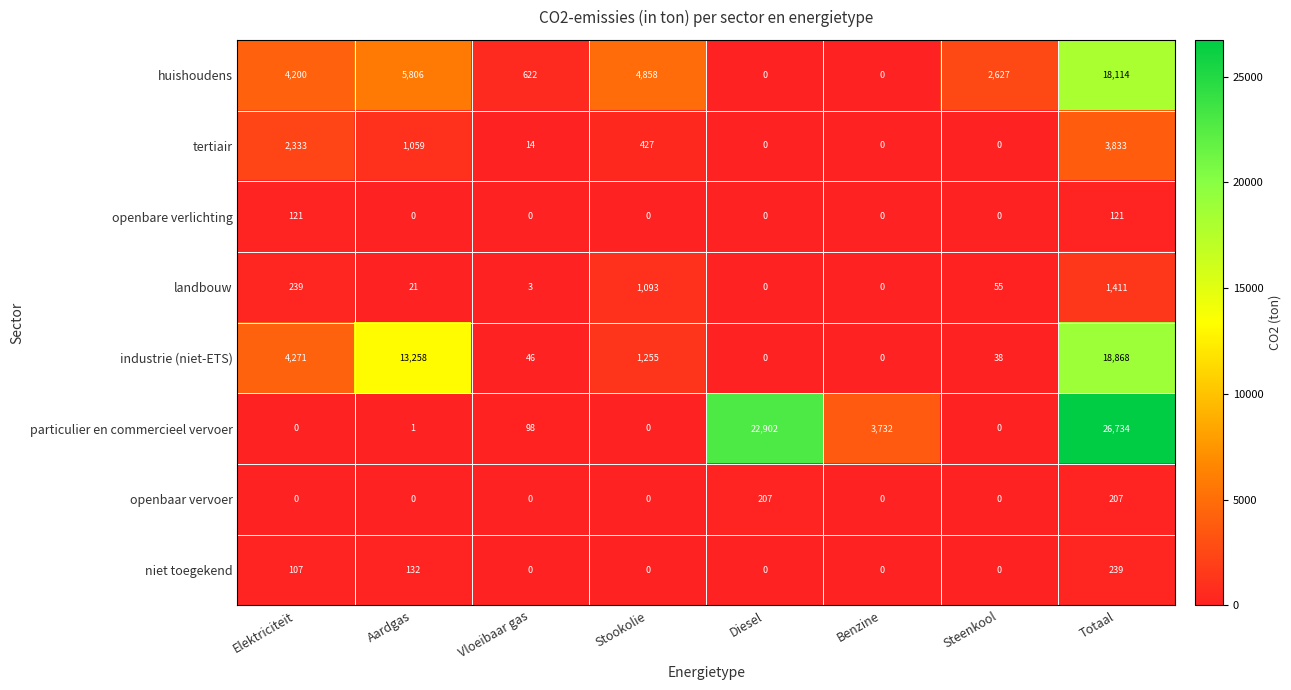

Where is landbouw nearest to the value 705?

Stookolie